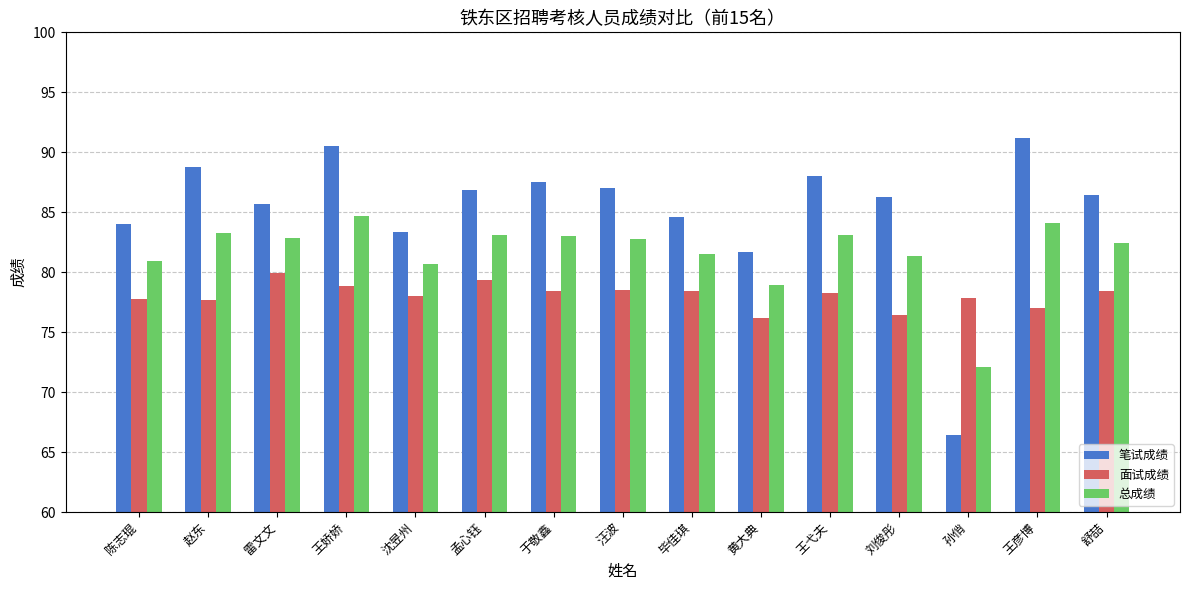

Is it true that 笔试成绩 equals 27.7 at 雷文文?

False